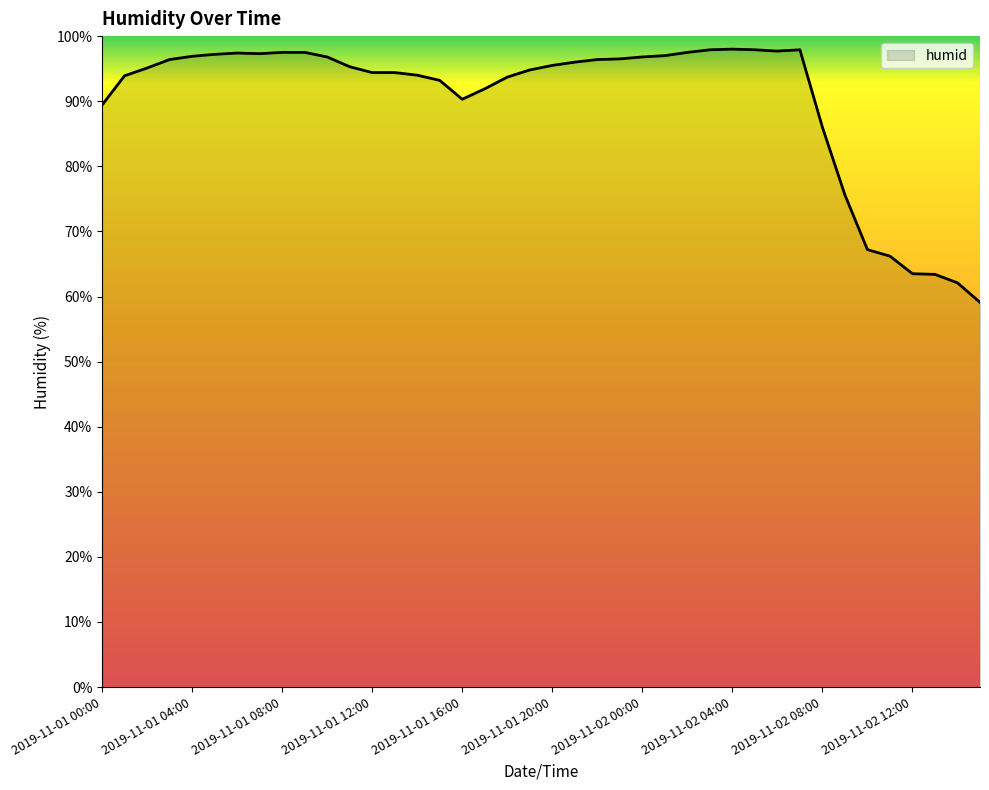

What is the smallest value displayed?

59.1